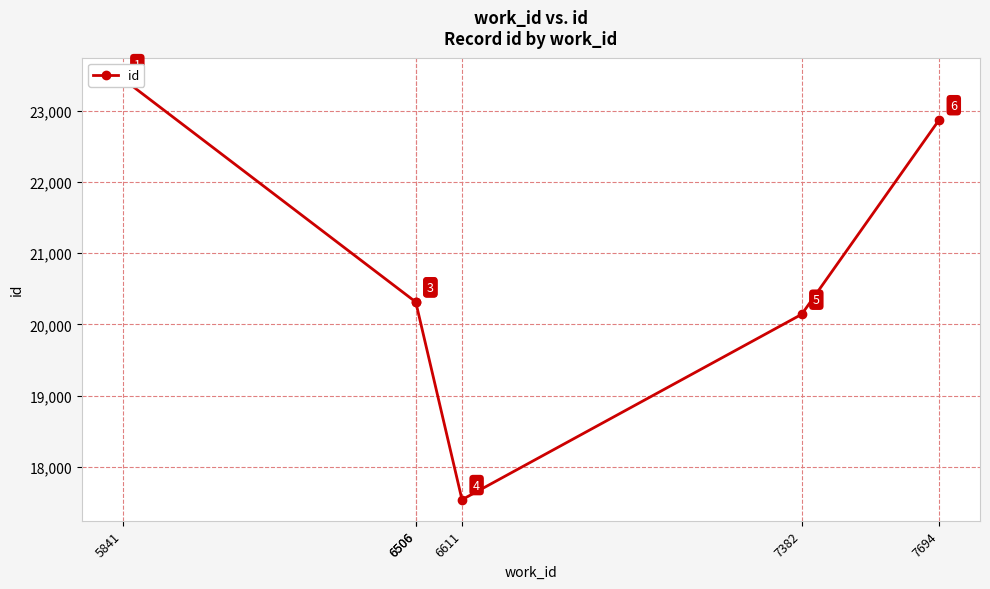

The chart shows a value of 5897 at 6506. True or false?

False